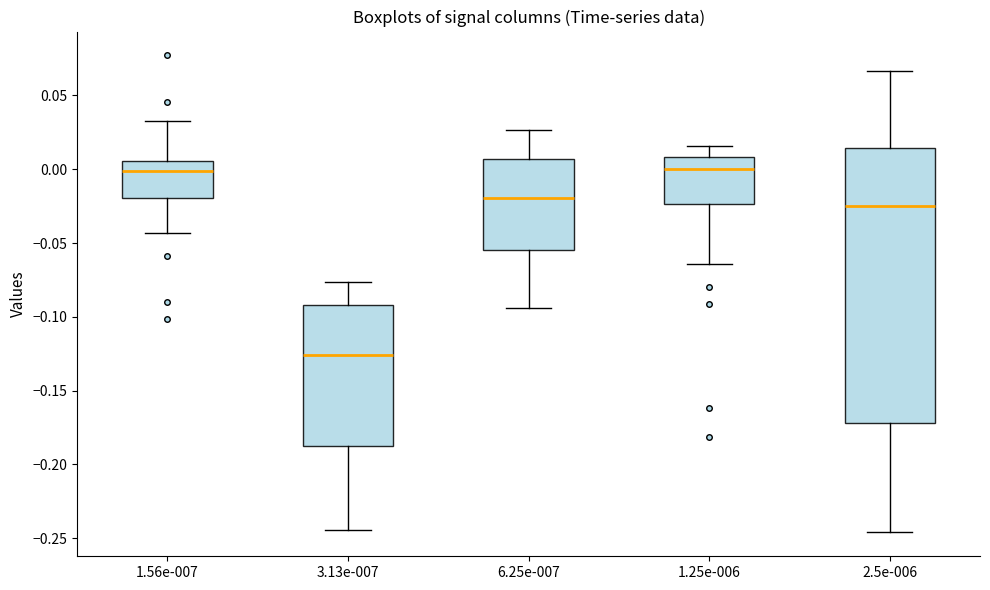

Which box is the tallest, from its lower edge to its upper edge?

2.5e-006